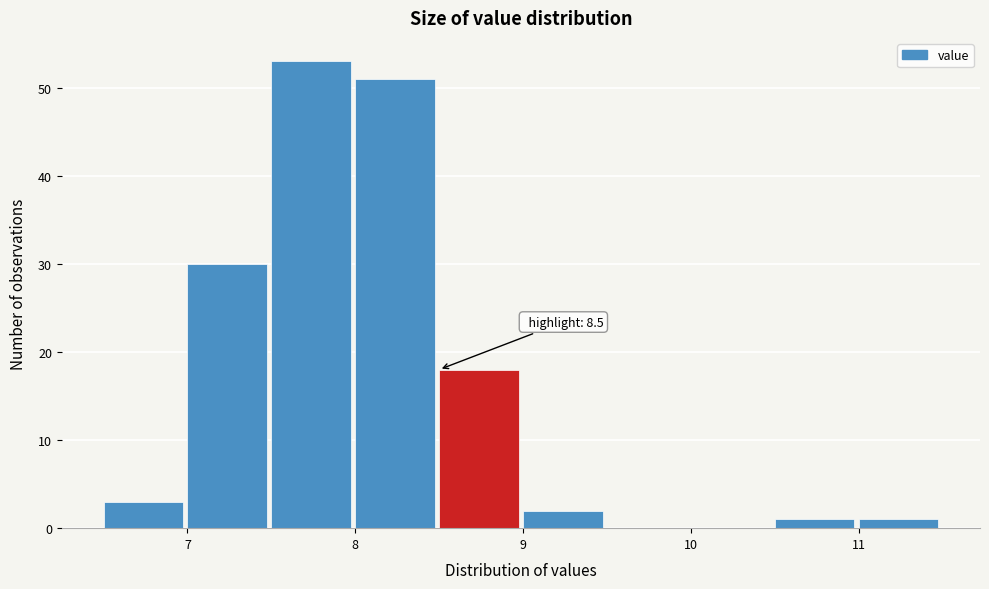

Which range on the x-axis has the tallest bar?

7.5 to 8.0